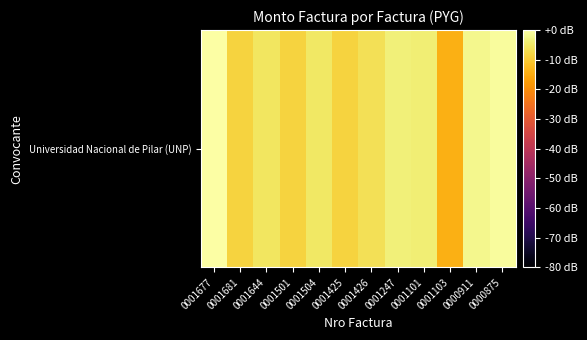

How many series are shown in this chart?

1